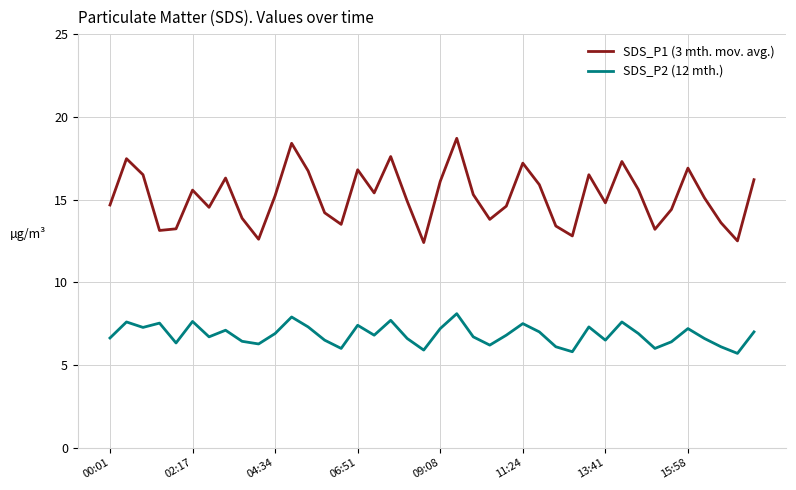

What is the greatest value displayed?

18.7